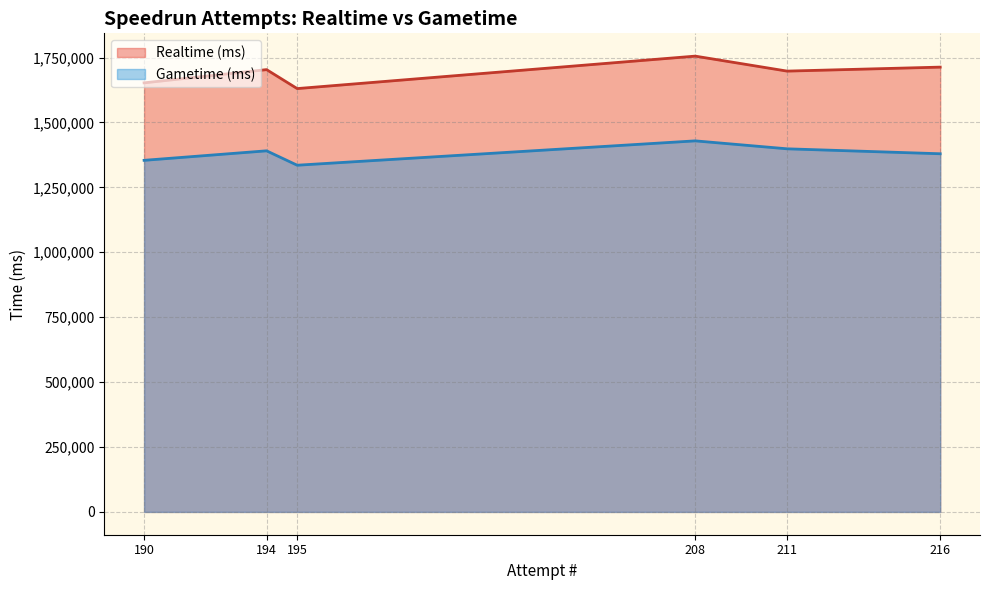

How many series are shown in this chart?

2